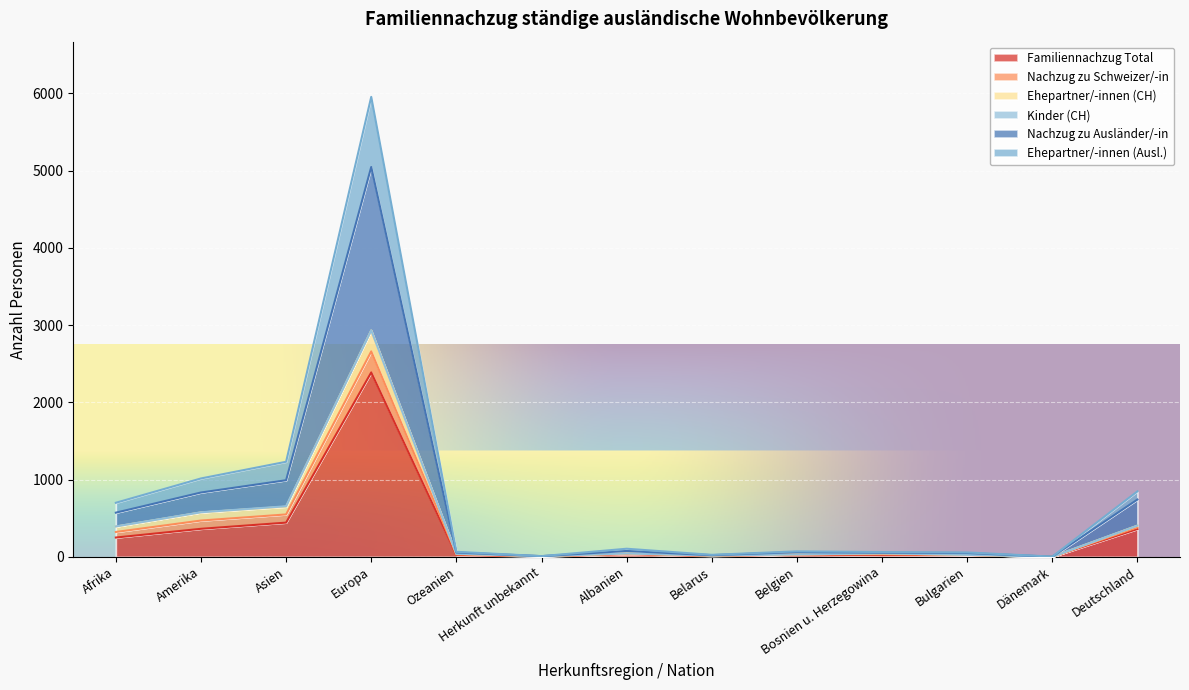

What is the total value across all series at Dänemark?

3